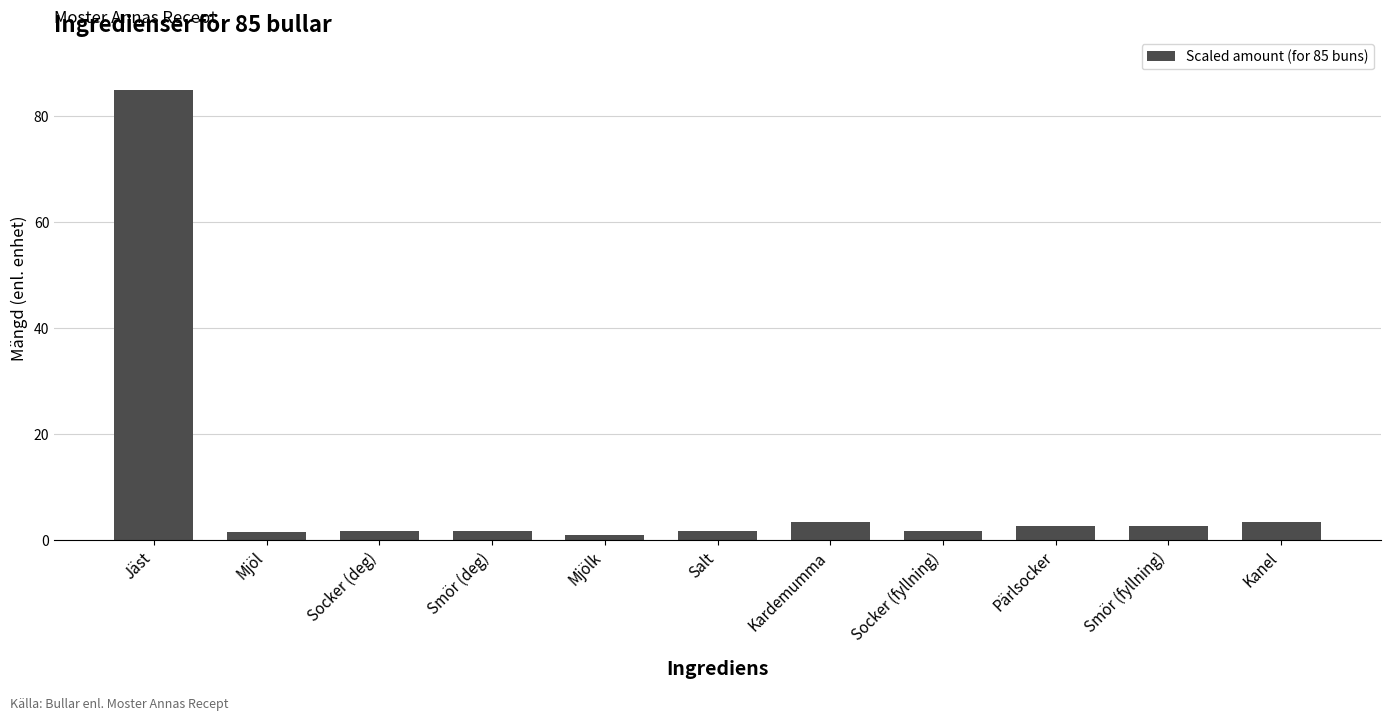

The chart shows a value of 3.4 at Kardemumma. True or false?

True